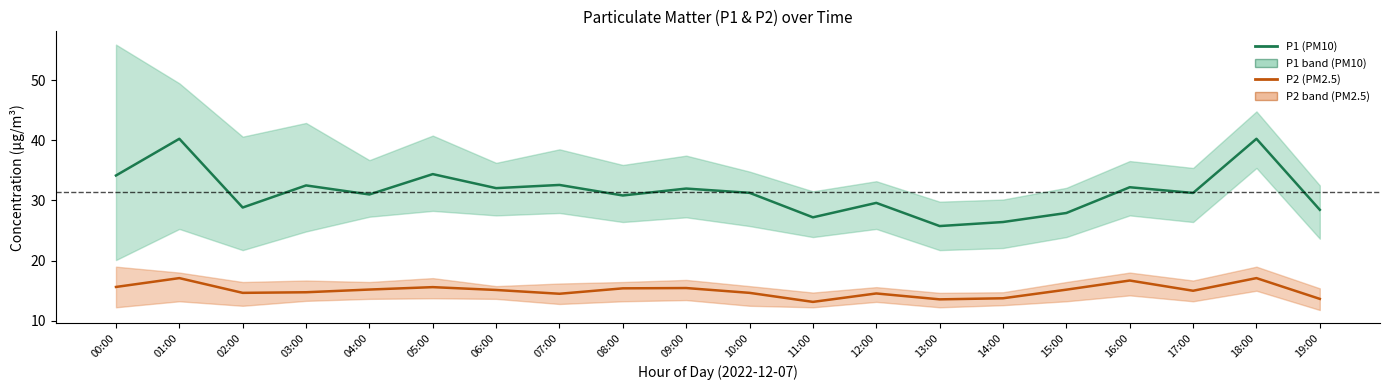

Reading left to right, transcribe all the data shown in this chart.

P1 (PM10): 00:00=34.1	01:00=40.2	02:00=28.8	03:00=32.5	04:00=31.0	05:00=34.4	06:00=32.0	07:00=32.6	08:00=30.8	09:00=32.0	10:00=31.3	11:00=27.2	12:00=29.6	13:00=25.8	14:00=26.4	15:00=27.9	16:00=32.2	17:00=31.2	18:00=40.2	19:00=28.4
P2 (PM2.5): 00:00=15.6	01:00=17.1	02:00=14.7	03:00=14.8	04:00=15.2	05:00=15.6	06:00=15.1	07:00=14.5	08:00=15.4	09:00=15.4	10:00=14.7	11:00=13.2	12:00=14.6	13:00=13.6	14:00=13.8	15:00=15.2	16:00=16.7	17:00=15.0	18:00=17.1	19:00=13.7